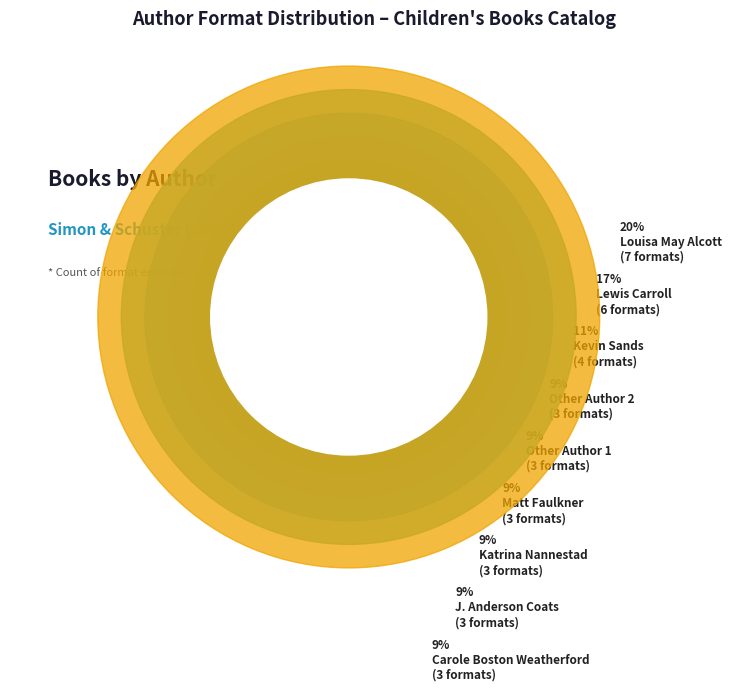

What is the smallest slice in the pie chart?

Matt Faulkner